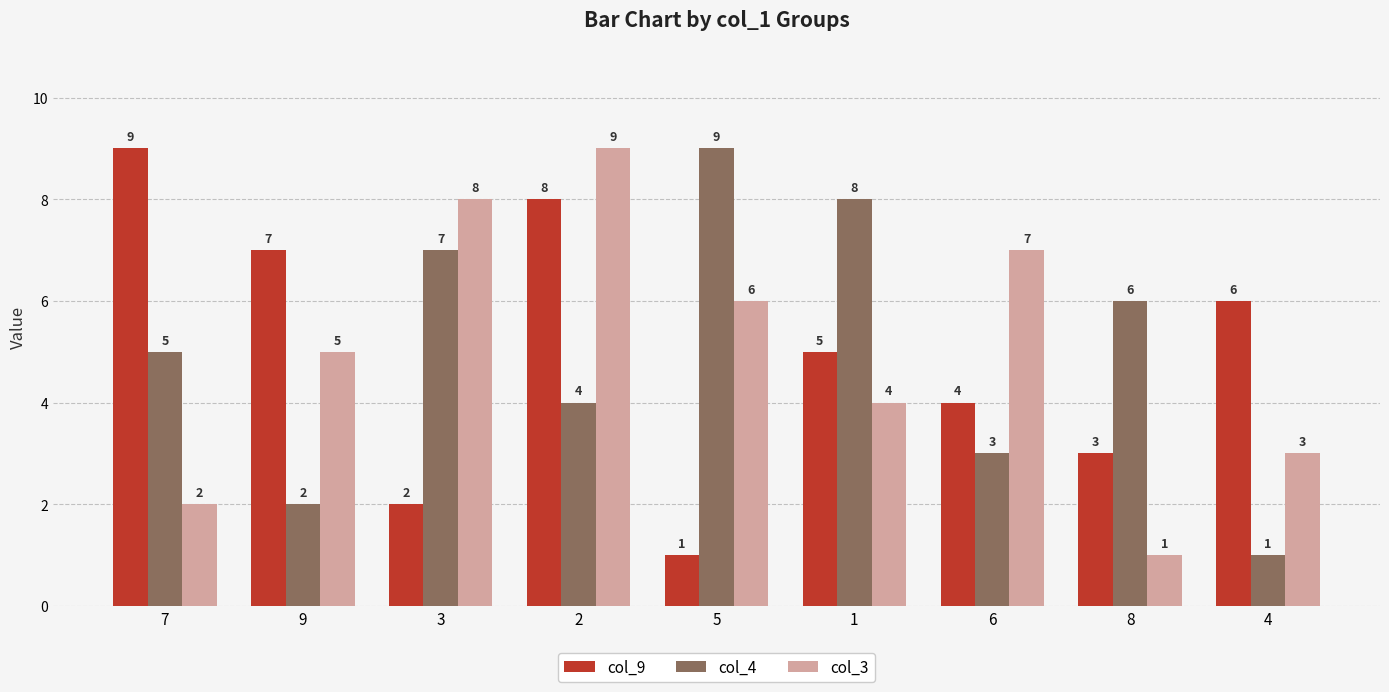

Rank the categories by col_9 value from highest to lowest.

7, 2, 9, 4, 1, 6, 8, 3, 5